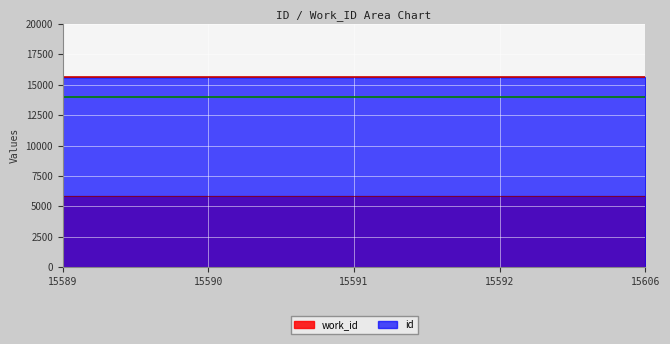

True or false: there are more than 2 points higher than both neighbors.

False